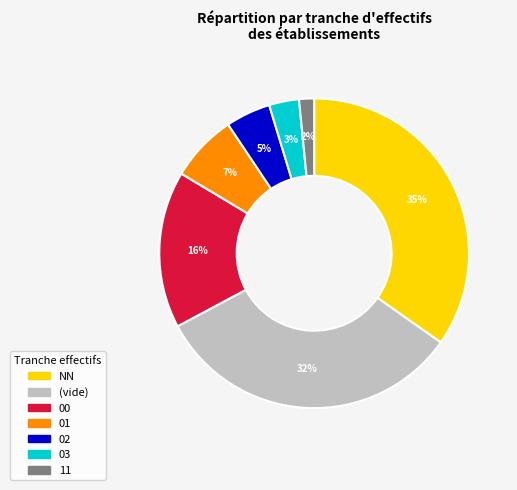

To the nearest percent, what is the average slice percentage?

14%